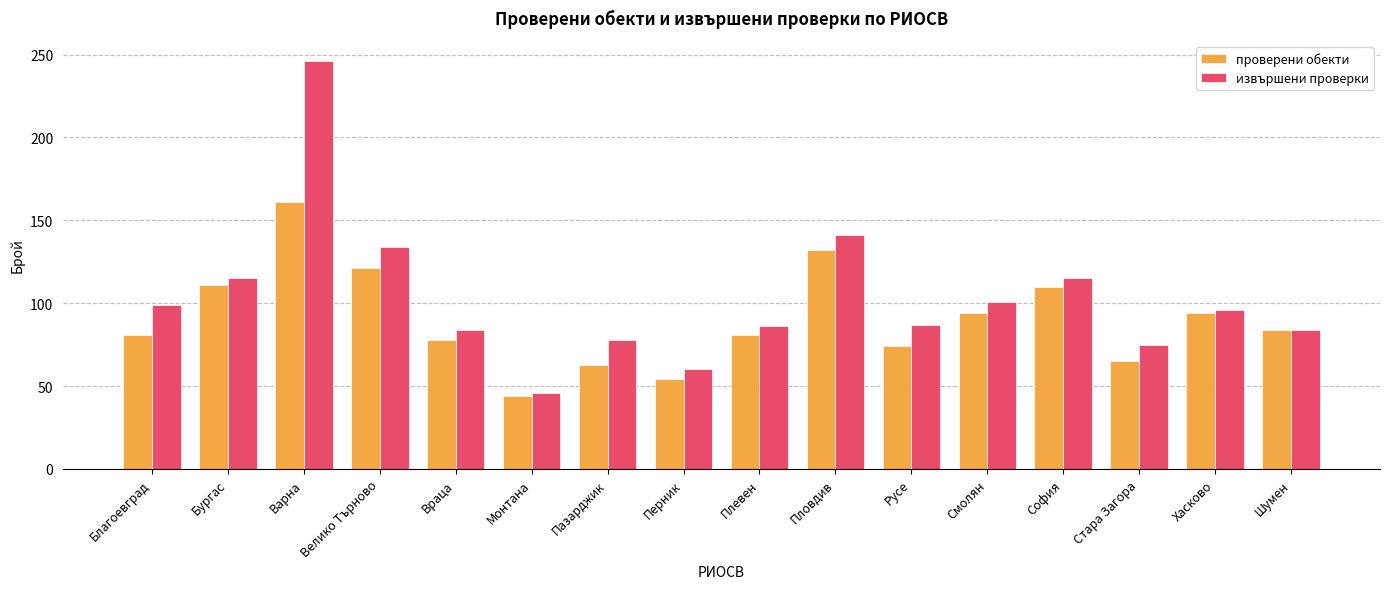

Which series has the largest range (max minus min)?

извършени проверки